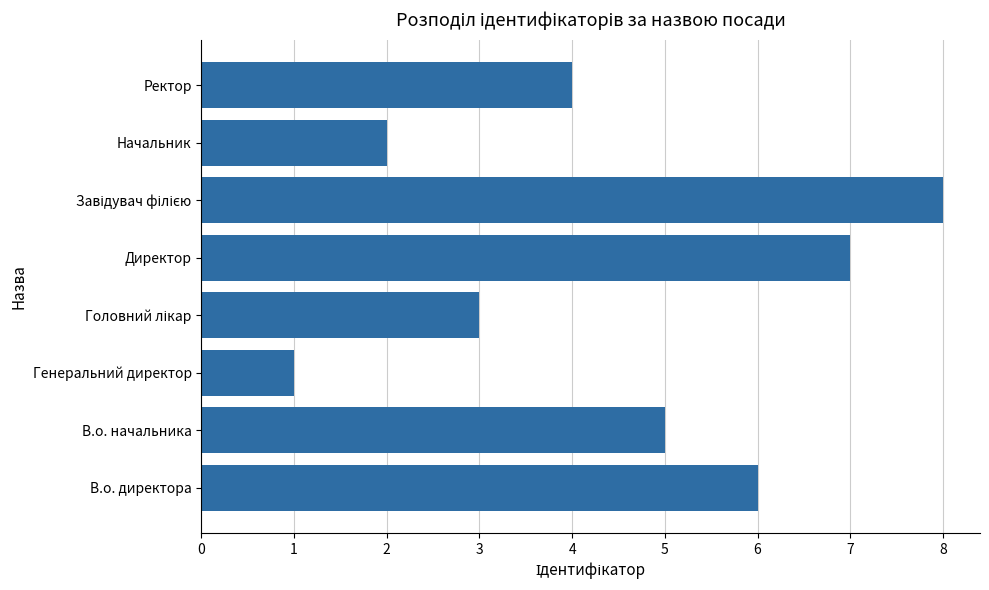

What is the difference between the maximum and minimum values?

7